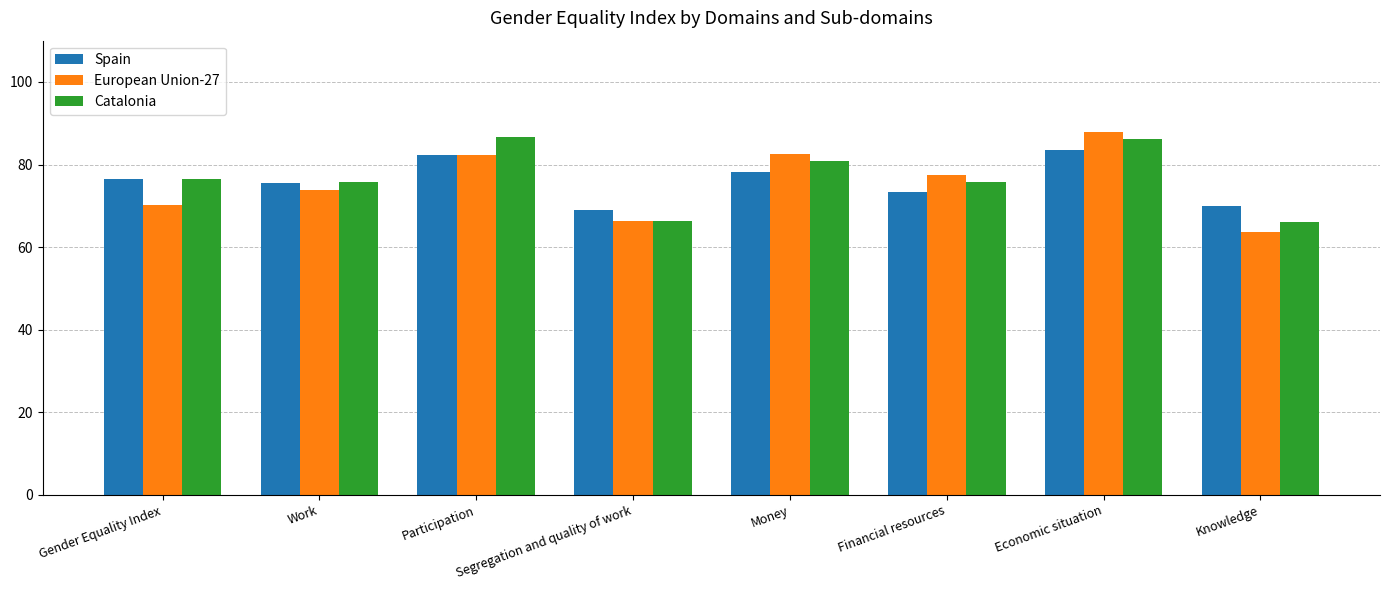

Is it true that Catalonia equals 29.8 at Gender Equality Index?

False